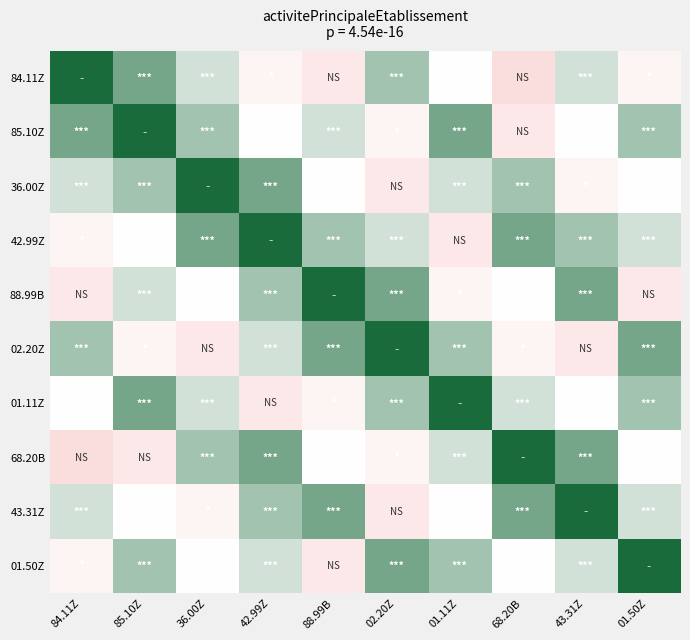

List the series in order of their peak value, lowest first.

84.11Z, 85.10Z, 36.00Z, 42.99Z, 88.99B, 02.20Z, 01.11Z, 68.20B, 43.31Z, 01.50Z